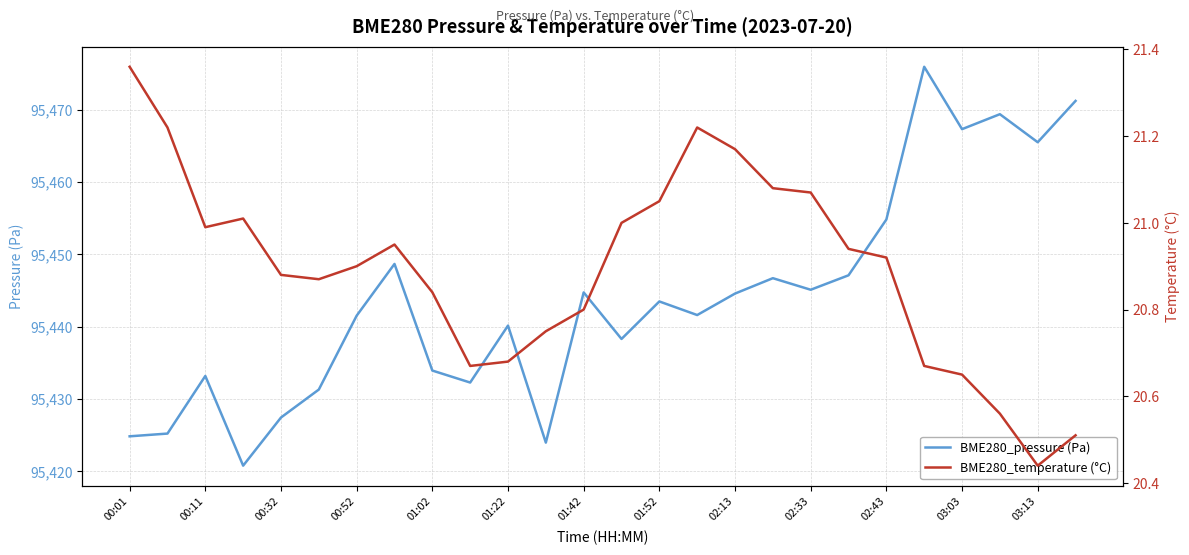

List the series in order of their overall mean, lowest first.

BME280_temperature (°C), BME280_pressure (Pa)